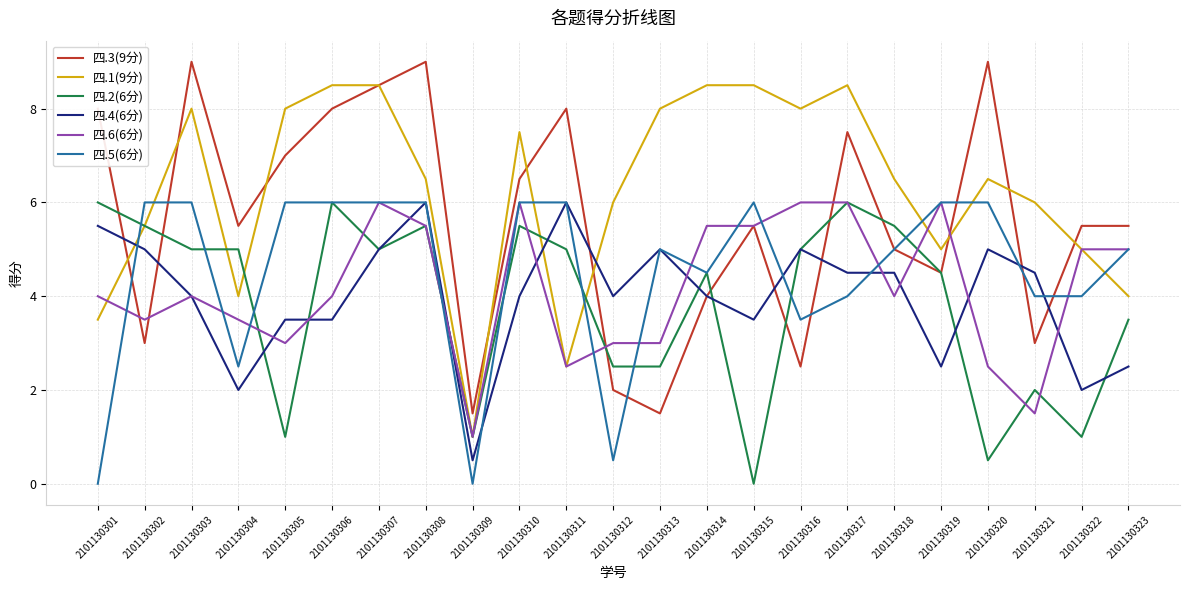

True or false: 四.6(6分) has a value of 9.5 at 2101130315.

False